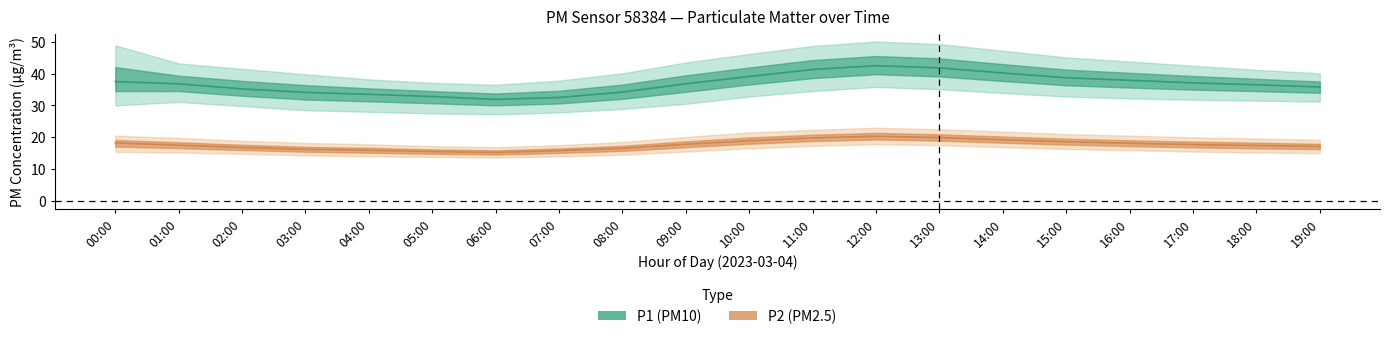

What is the label of the 8th point from the left?

07:00